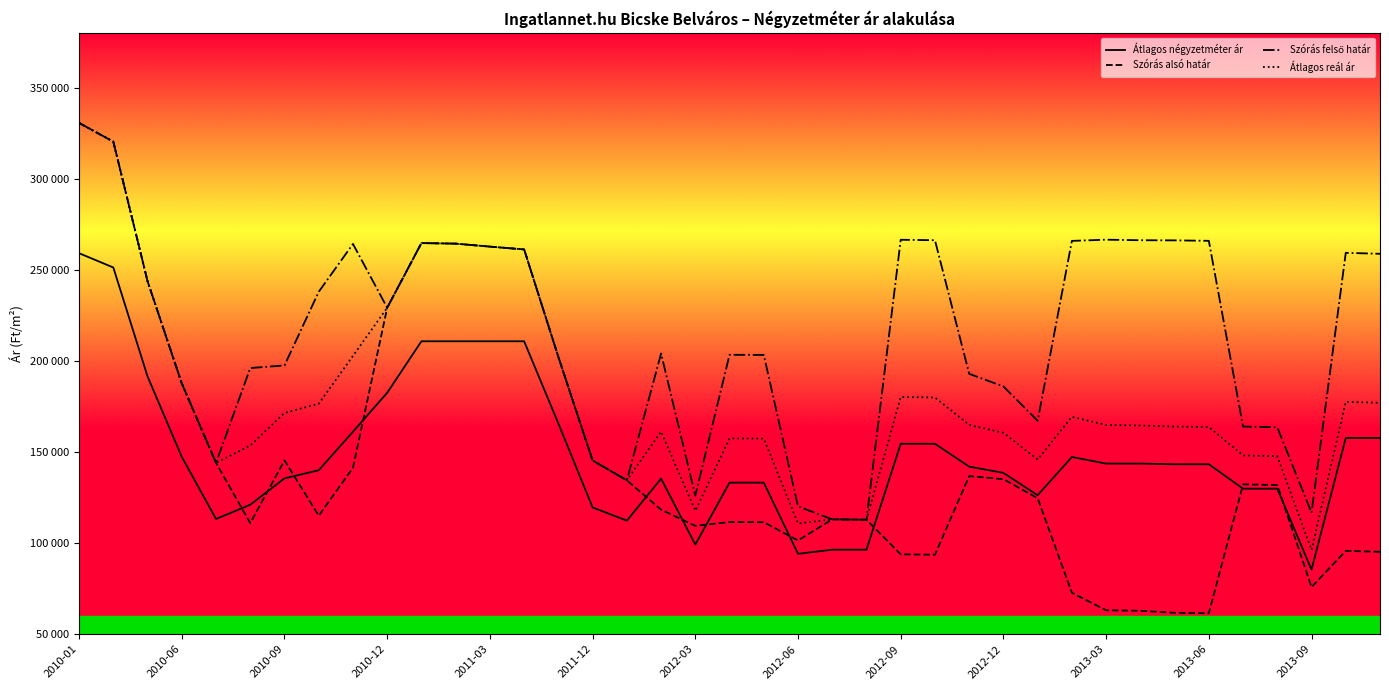

Which series has the largest range (max minus min)?

Szórás alsó határ